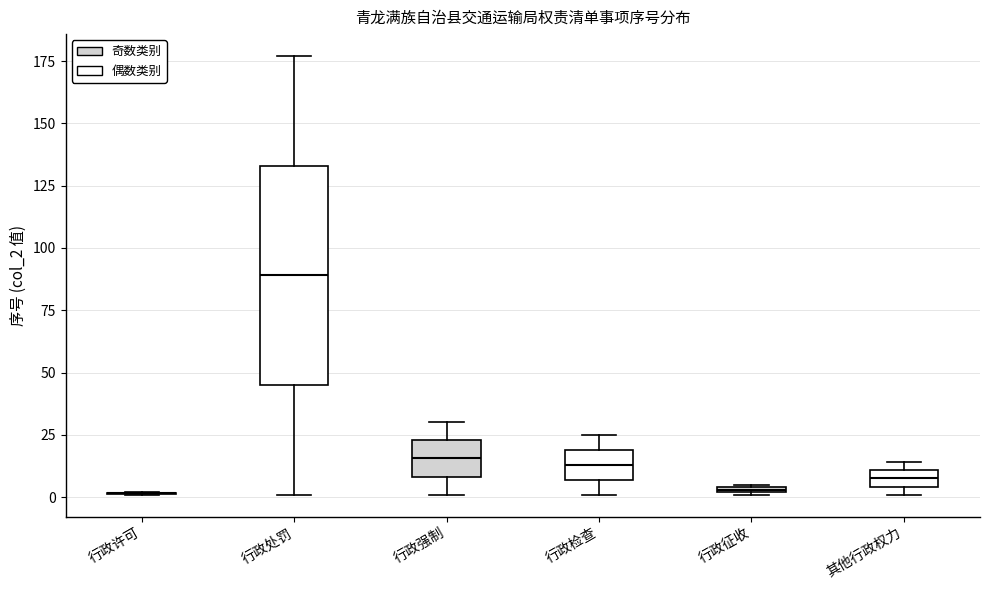

Where is the lower edge of the box for 其他行政权力 on the y-axis? The values are not printed on the chart, so give them approximately, as read against the axis.

5